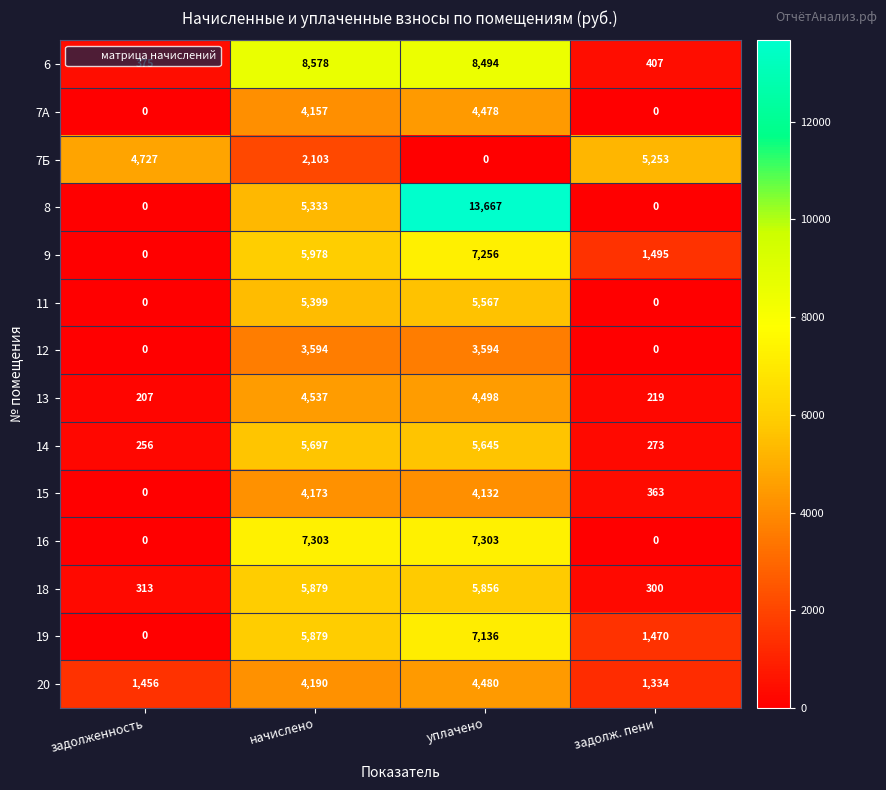

Rank the series by their maximum value, from lowest to highest.

12, 15, 7А, 20, 13, 7Б, 11, 14, 18, 19, 9, 16, 6, 8